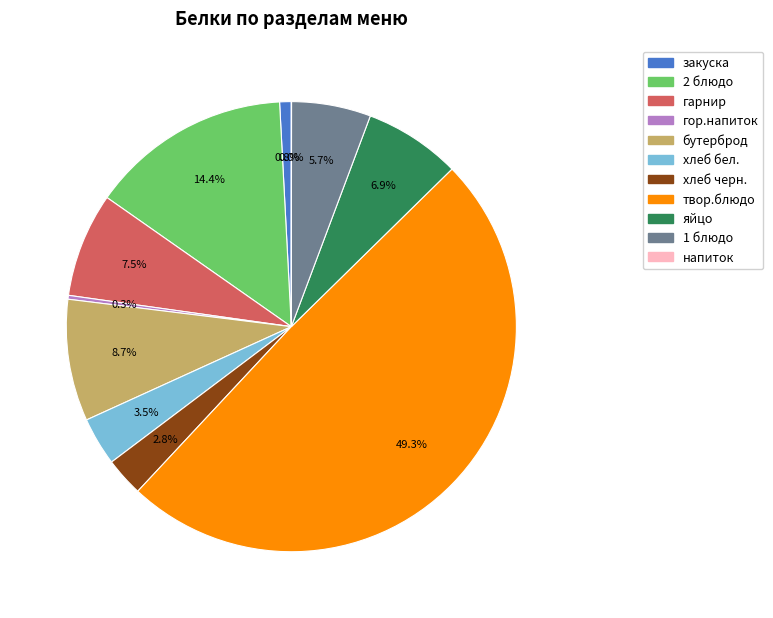

Is it true that бутерброд is 9% of the pie?

True